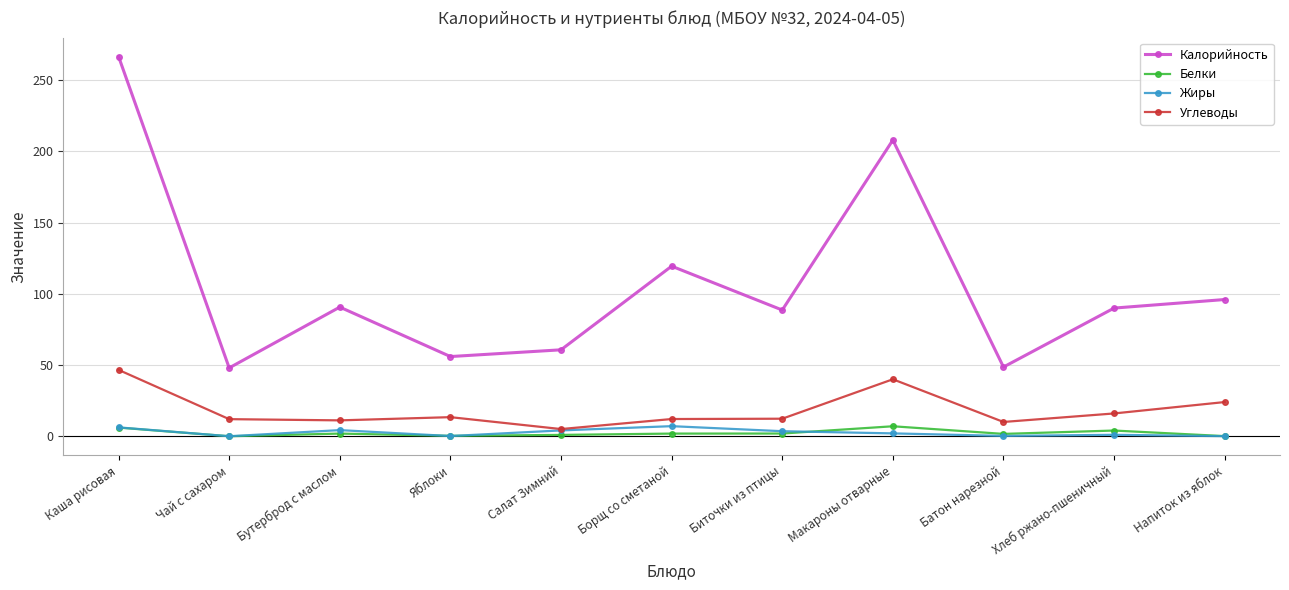

How many categories are shown in the chart?

11